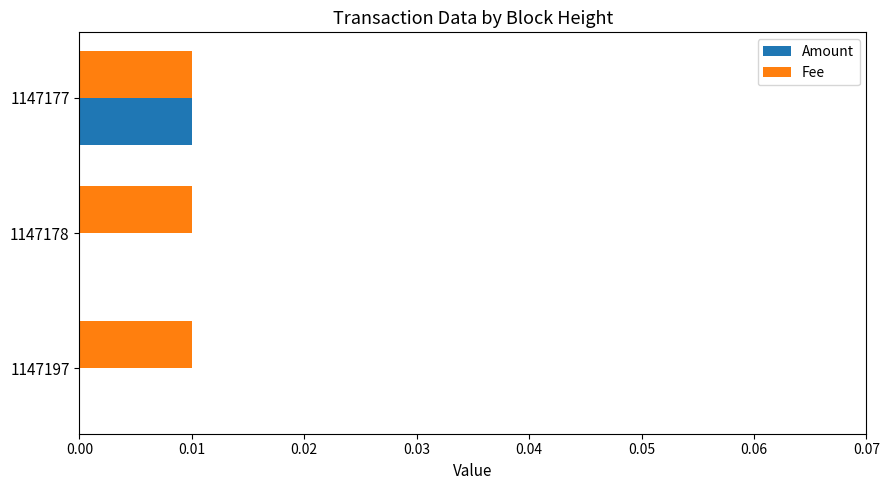

Count the number of data series in this chart.

2